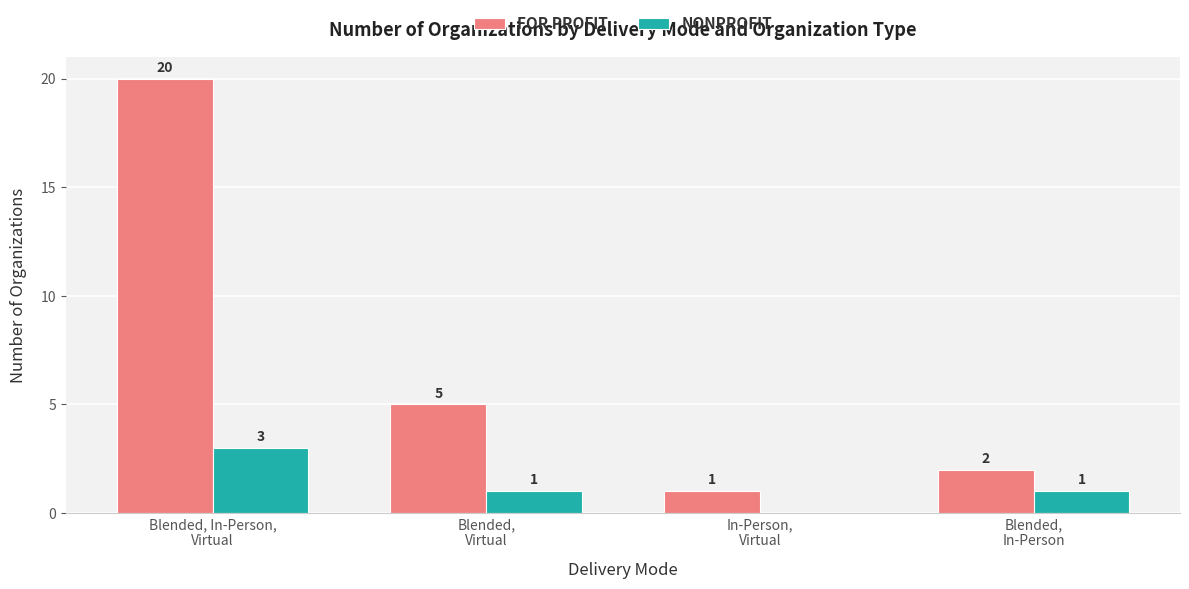

What is the greatest value displayed?

20